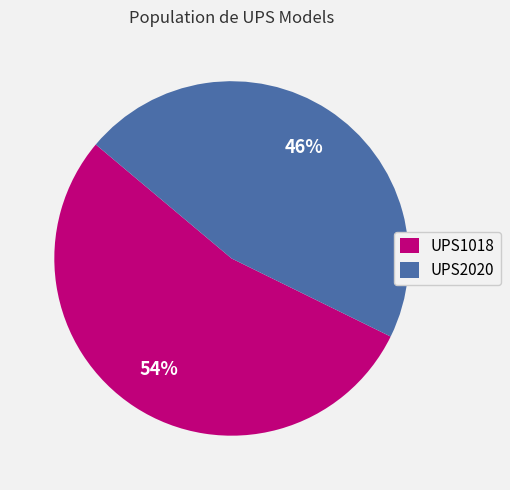

What percentage is the UPS1018 slice, to the nearest percent?

54%